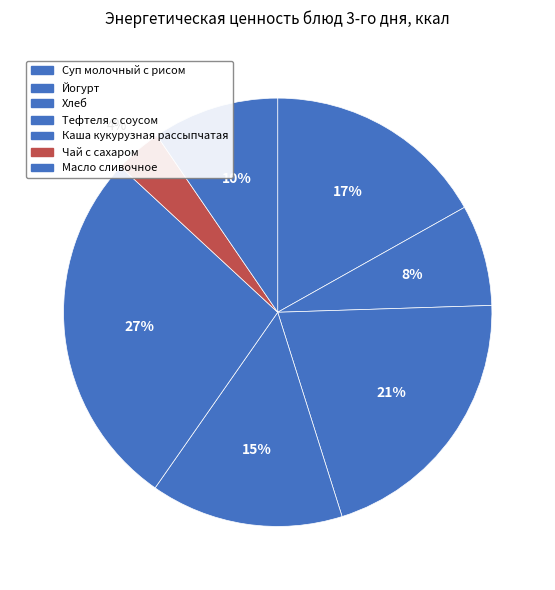

To the nearest percent, what is the combined percentage of Тефтеля с соусом and Хлеб?

35%